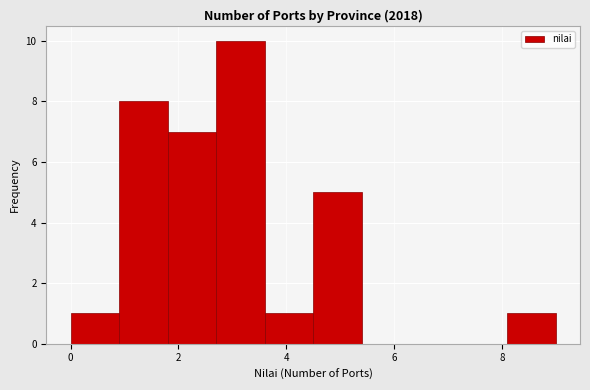

Reading left to right, transcribe this chart: for each bar, give the range it covers on the x-axis and its height. Neither the bar edges nor the heights are printed on the chart, so give them approximately, as read against the axes.

0.0 to 0.9: 1
0.9 to 1.8: 8
1.8 to 2.7: 7
2.7 to 3.6: 10
3.6 to 4.5: 1
4.5 to 5.4: 5
5.4 to 6.3: 0
6.3 to 7.2: 0
7.2 to 8.1: 0
8.1 to 9.0: 1